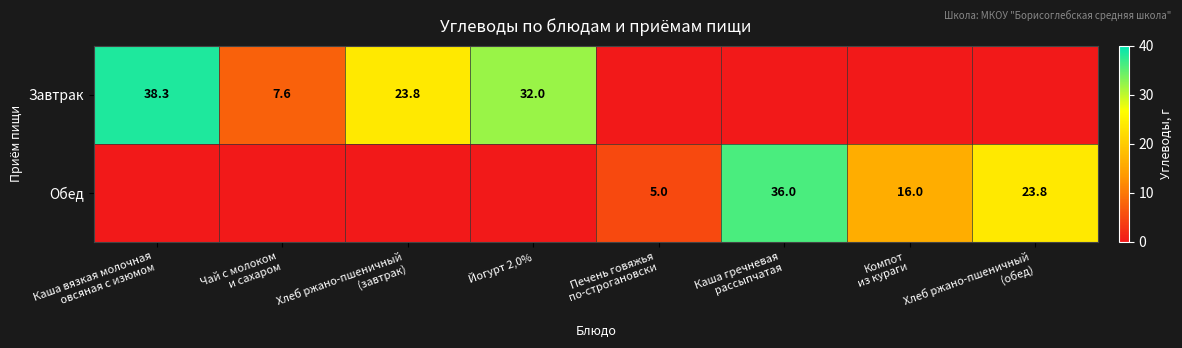

What is the average value of the Обед series?

10.1